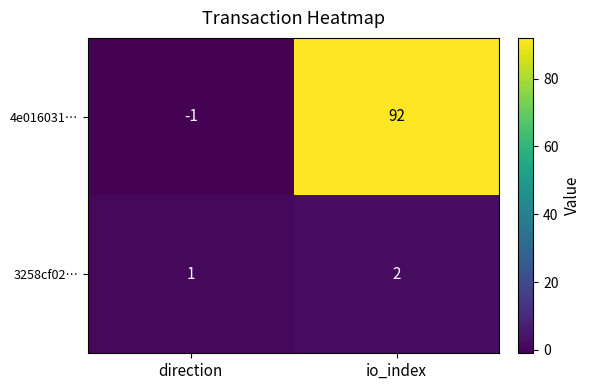

Is it true that 3258cf02… equals 2 at io_index?

True